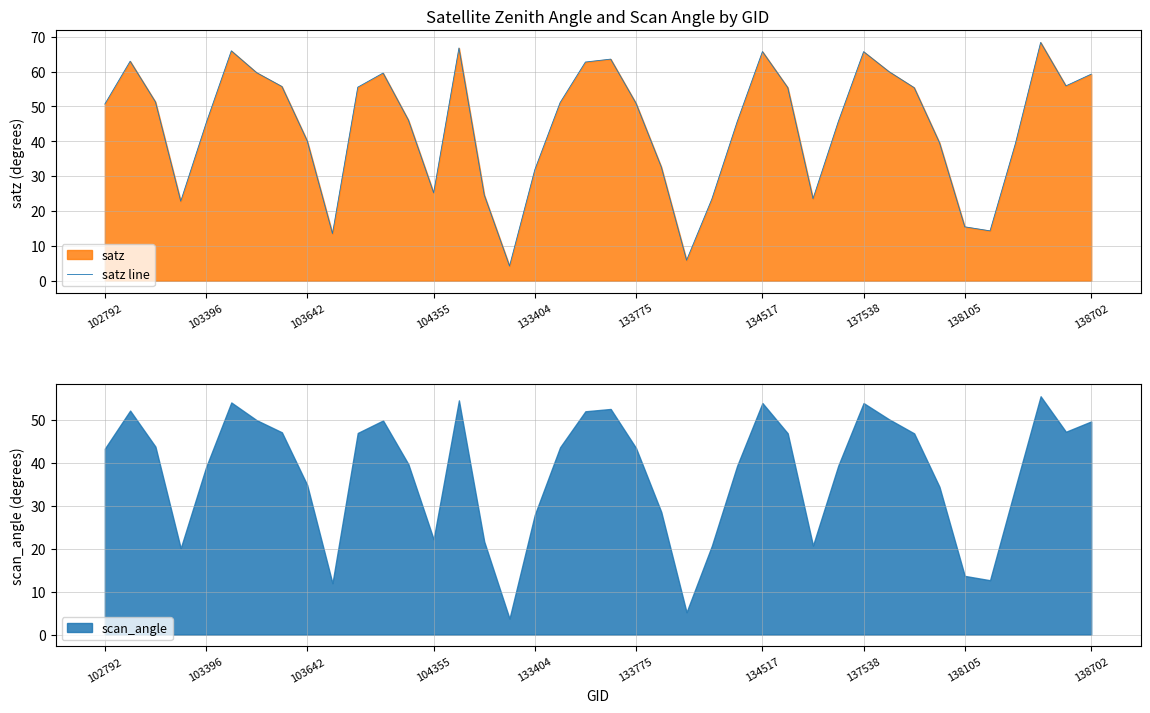

True or false: satz line has a value of 31.8 at 133404.

True